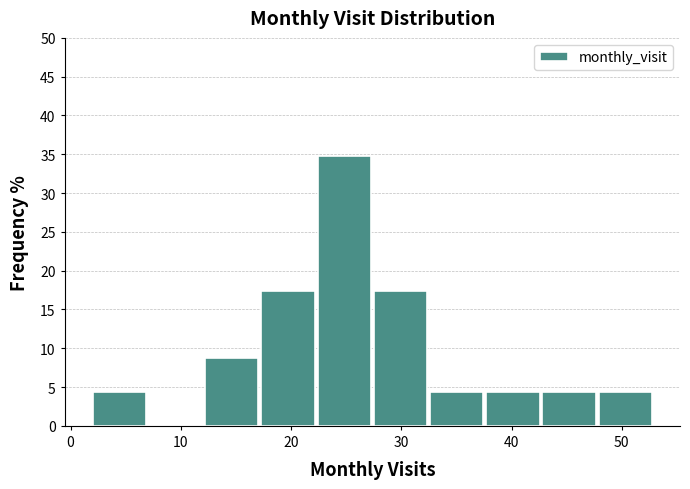

How tall is the bar that spans 37.7 to 42.8 on the x-axis? Neither the bar edges nor the heights are printed on the chart, so give them approximately, as read against the axes.

4.5